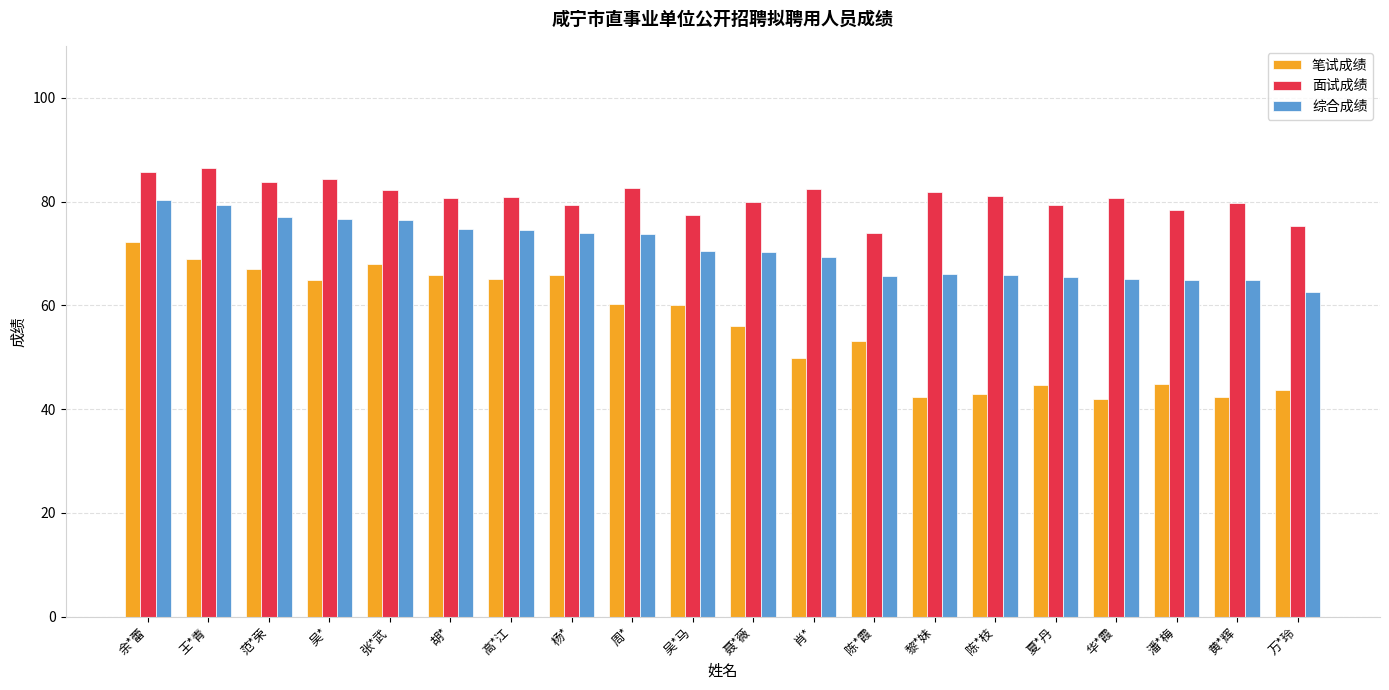

How many groups of bars are there?

20